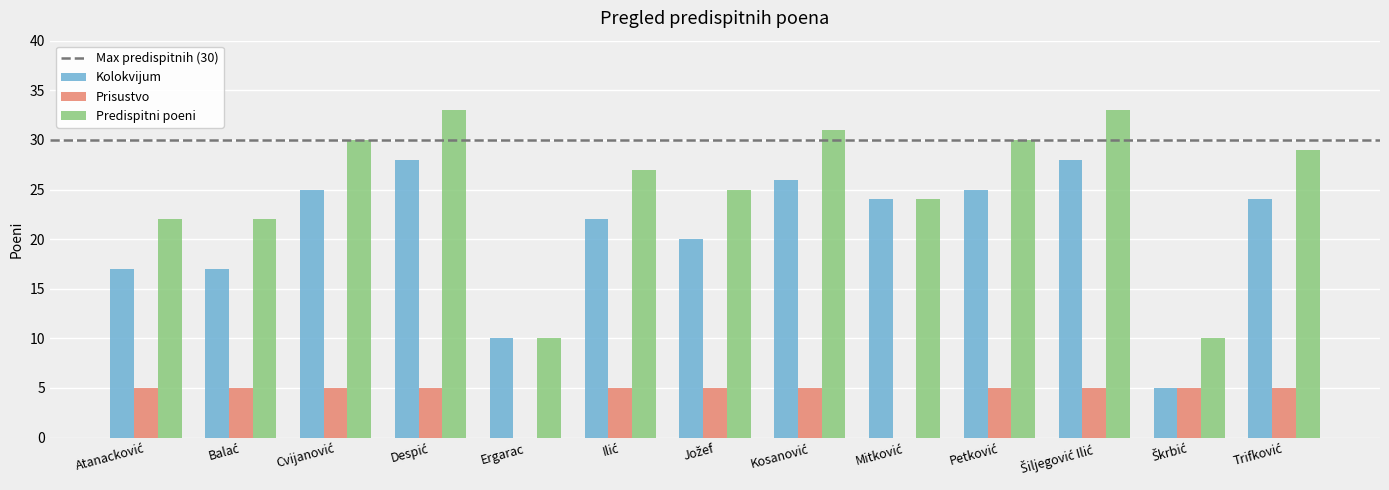

What is the maximum value shown in the chart?

33